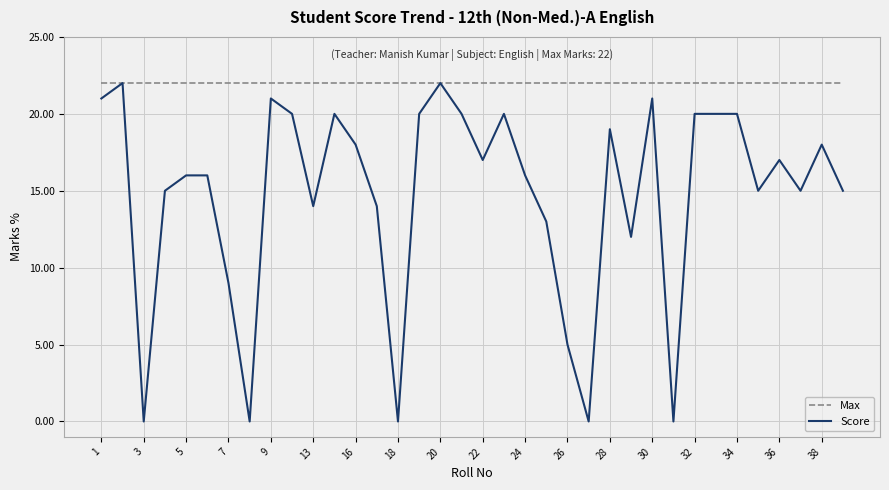

What is the difference between the maximum and minimum values in the Score series?

22